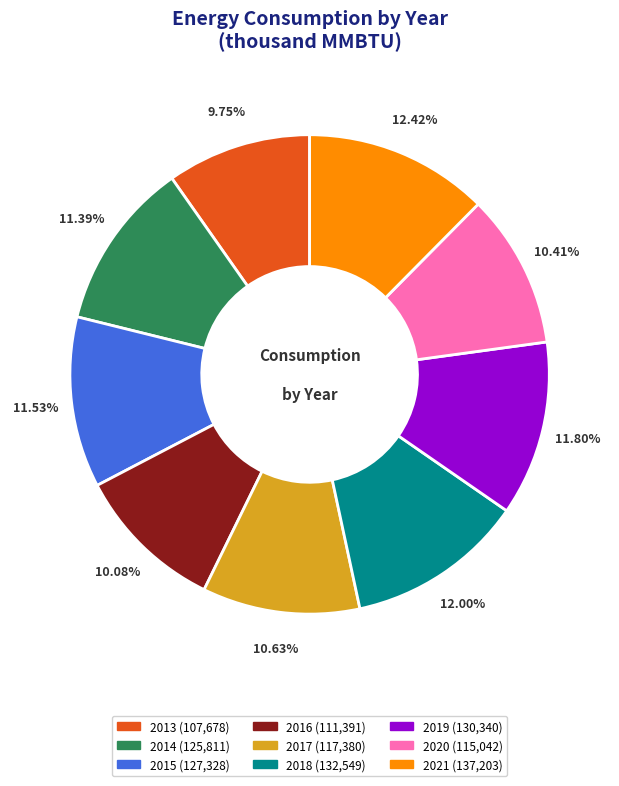

Does 2019 account for over 50% of the chart?

No